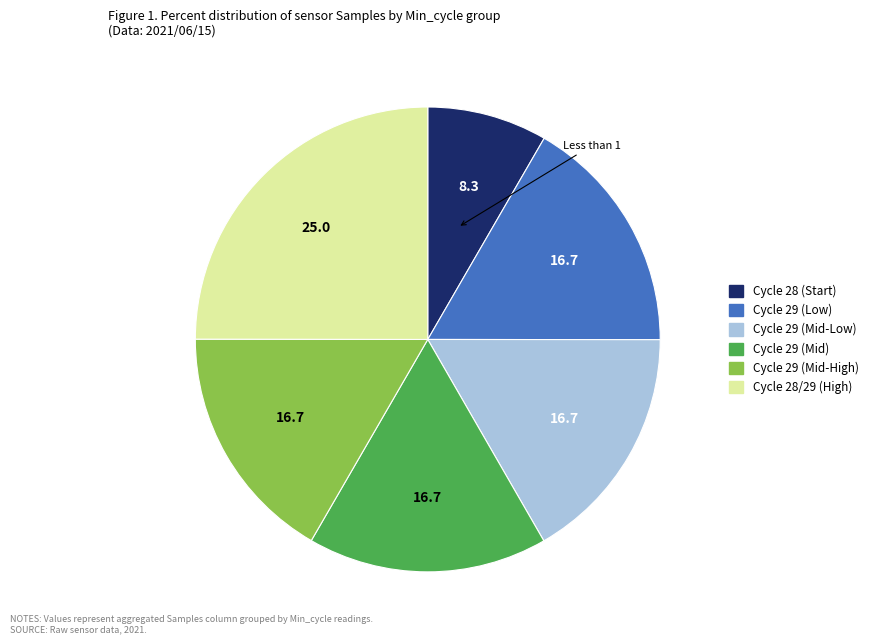

Is there any slice that represents more than half of the pie?

No